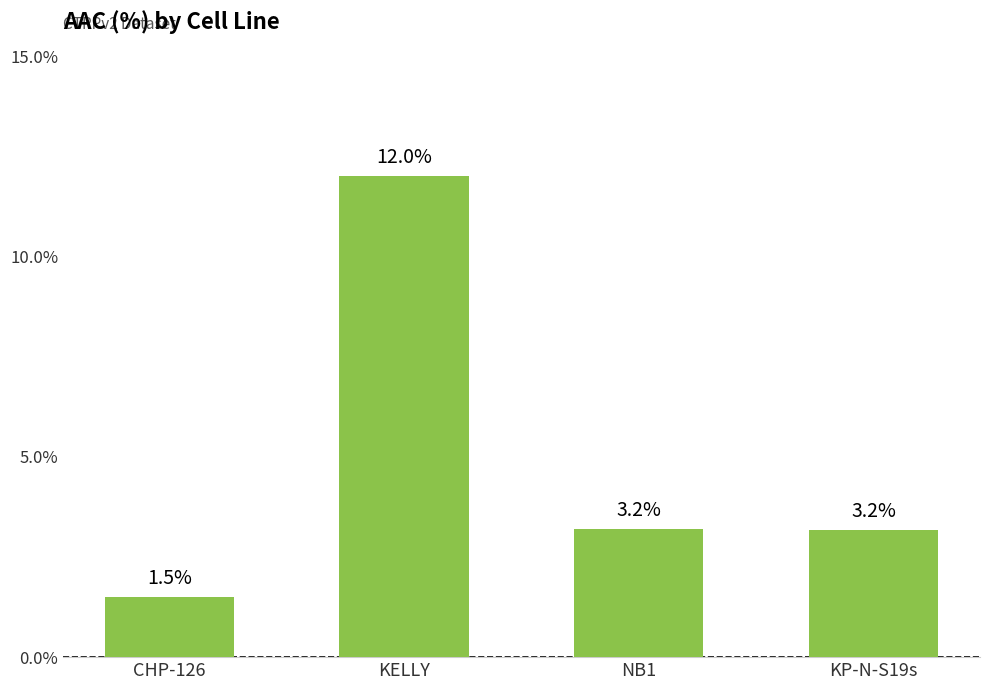

At which category does the chart reach its minimum across all series?

CHP-126